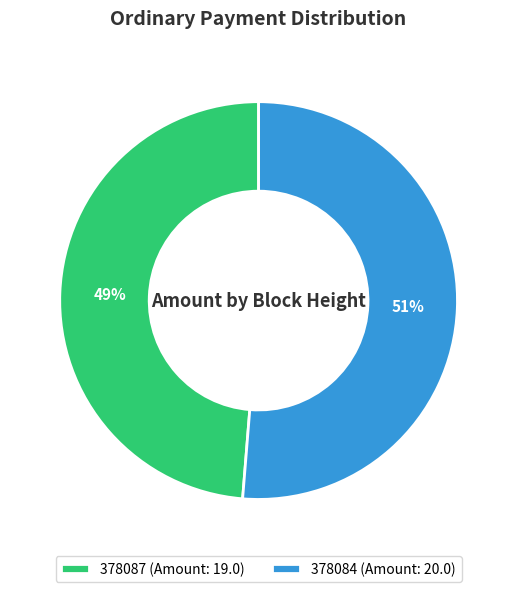

Which has a higher value, 378084 (Amount: 20.0) or 378087 (Amount: 19.0)?

378084 (Amount: 20.0)